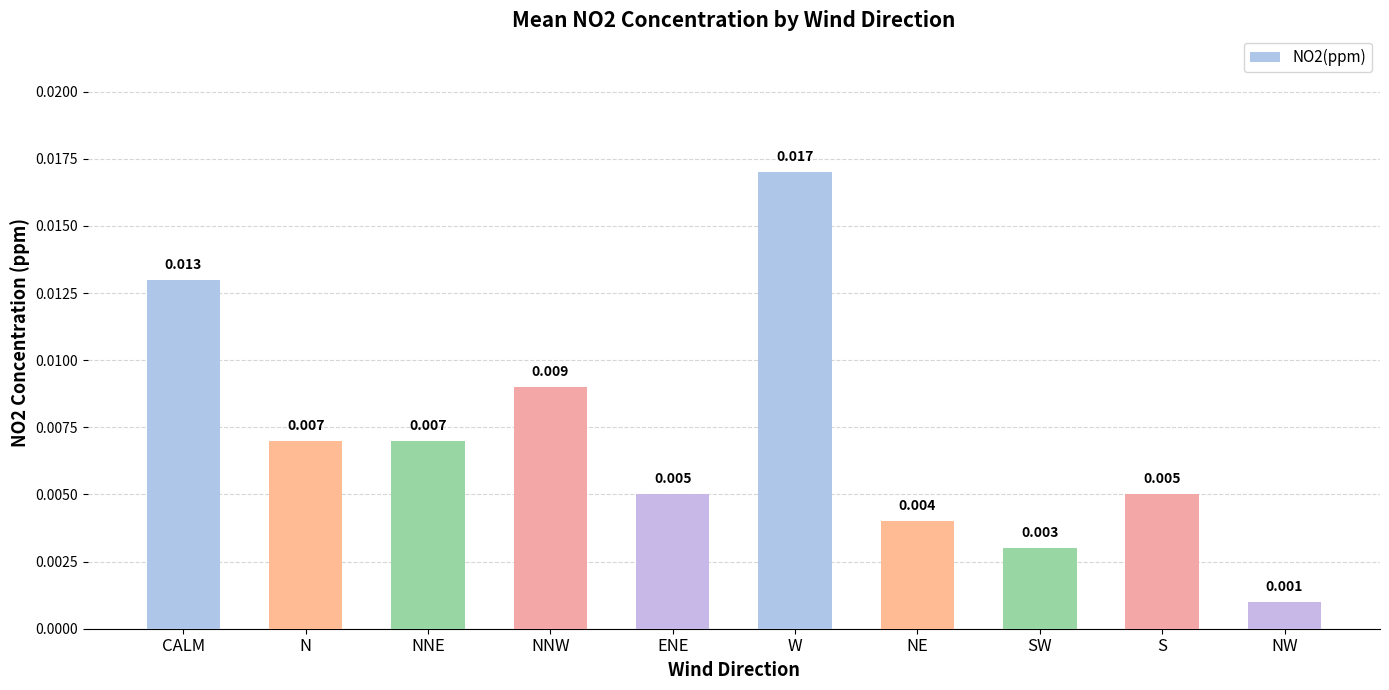

Count the number of categories in the chart.

10